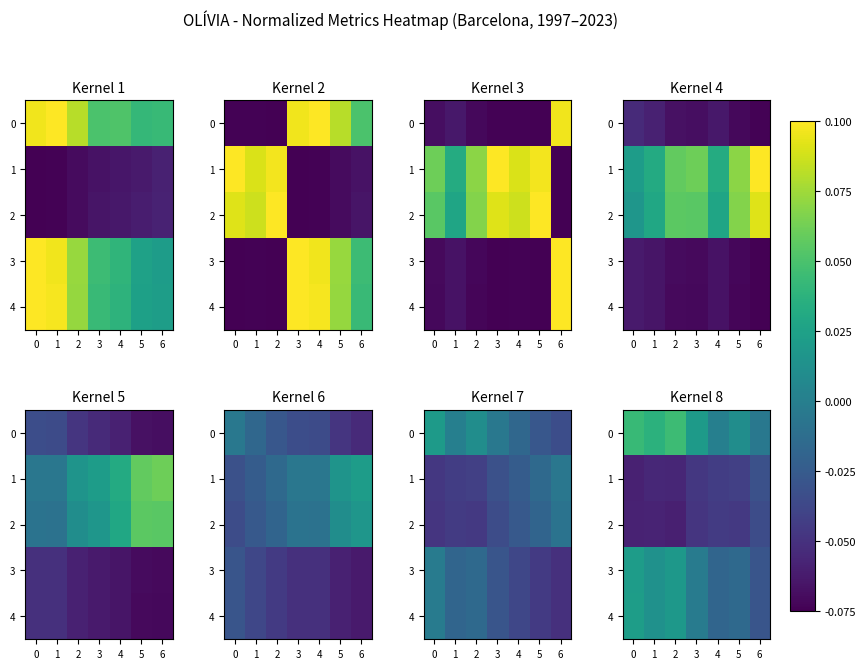

Rank the series by their maximum value, from highest to lowest.

0, 4, 3, 1, 2